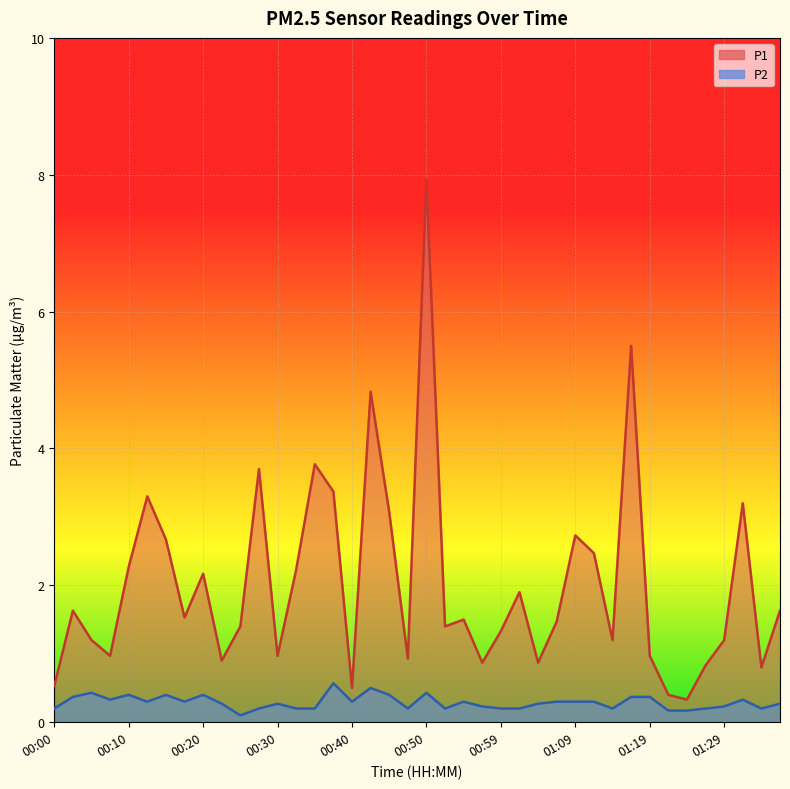

At 00:35, list the series in order from largest to smallest.

P1, P2